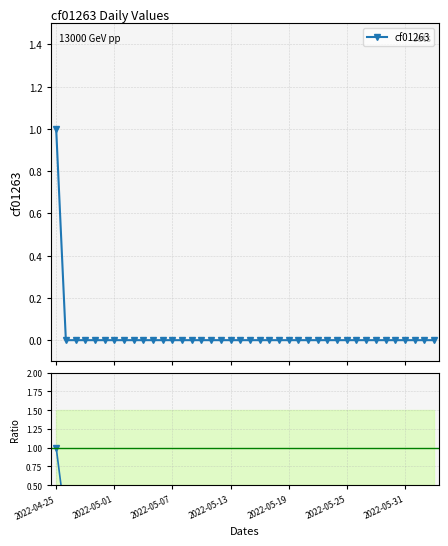

Is it true that cf01263 equals 0 at 2022-05-01?

False